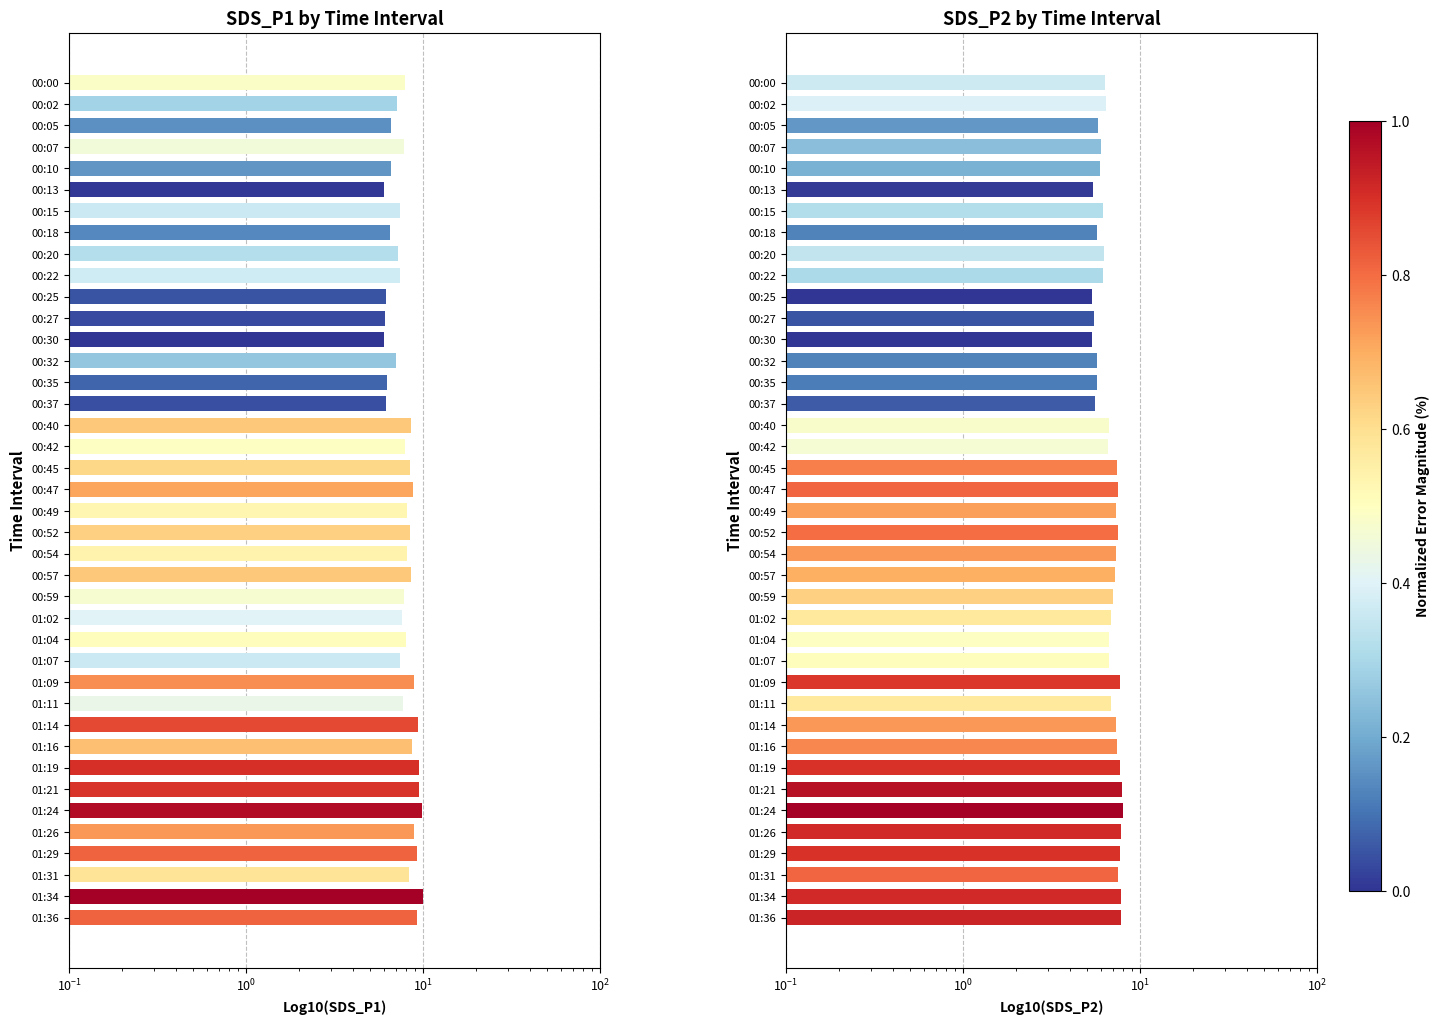

Which series has the largest total across all categories?

SDS_P1